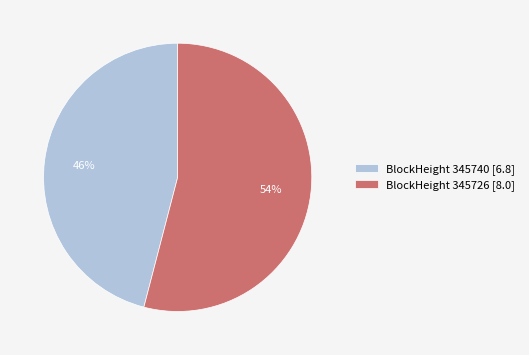

Do BlockHeight 345726 [8.0] and BlockHeight 345740 [6.8] together represent more than half of the pie?

Yes